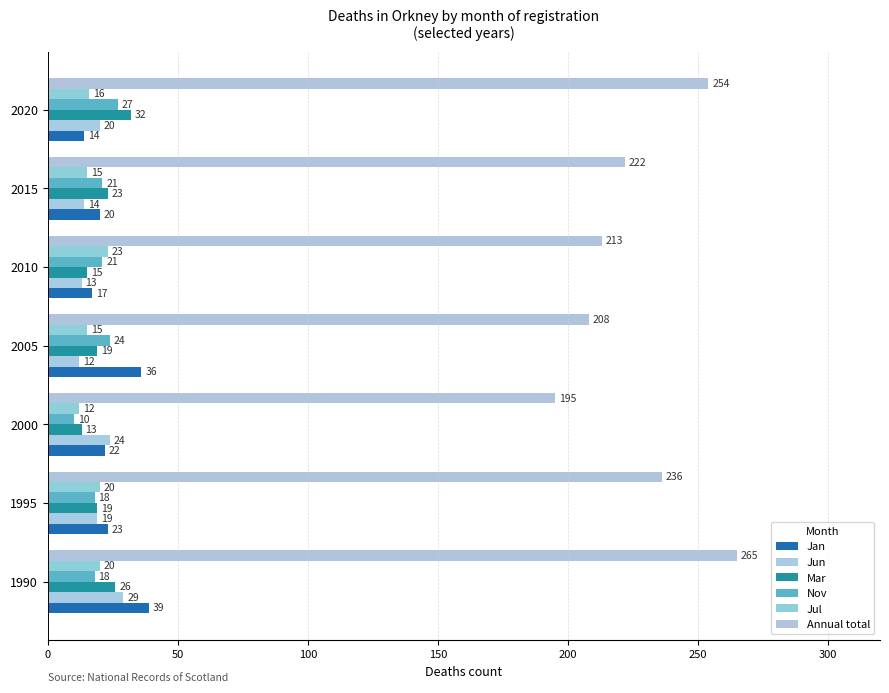

How many distinct data groups are displayed?

6